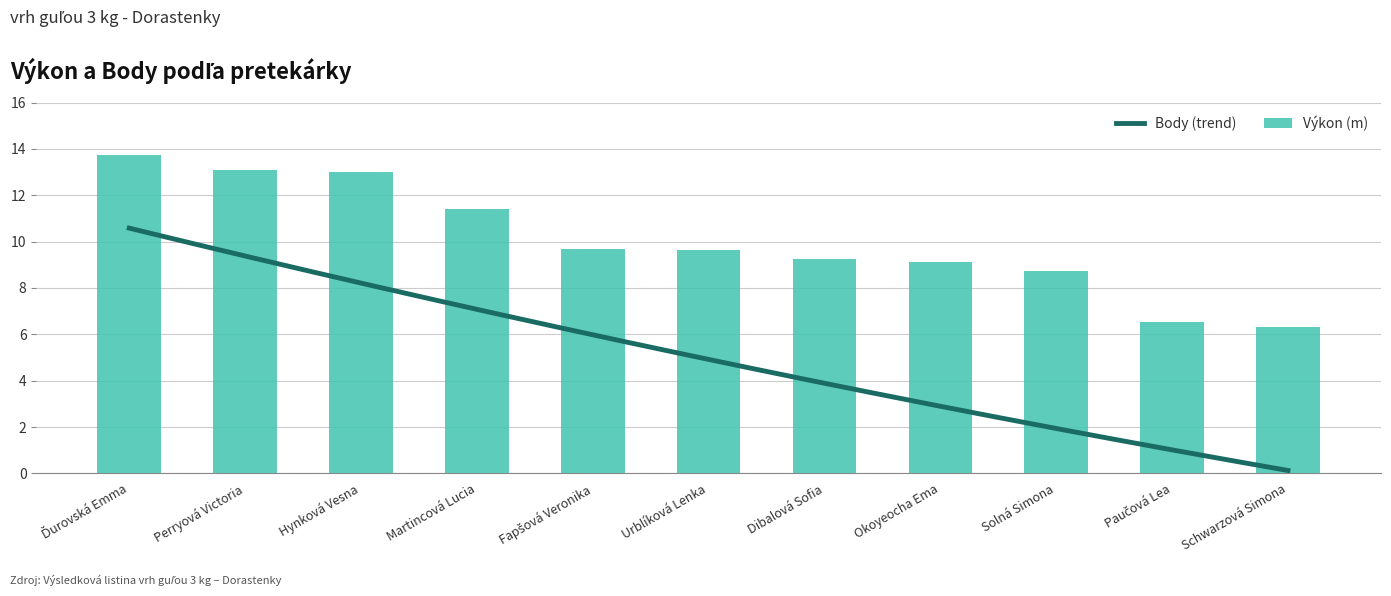

Is it true that the value at Schwarzová Simona is 6.3?

True